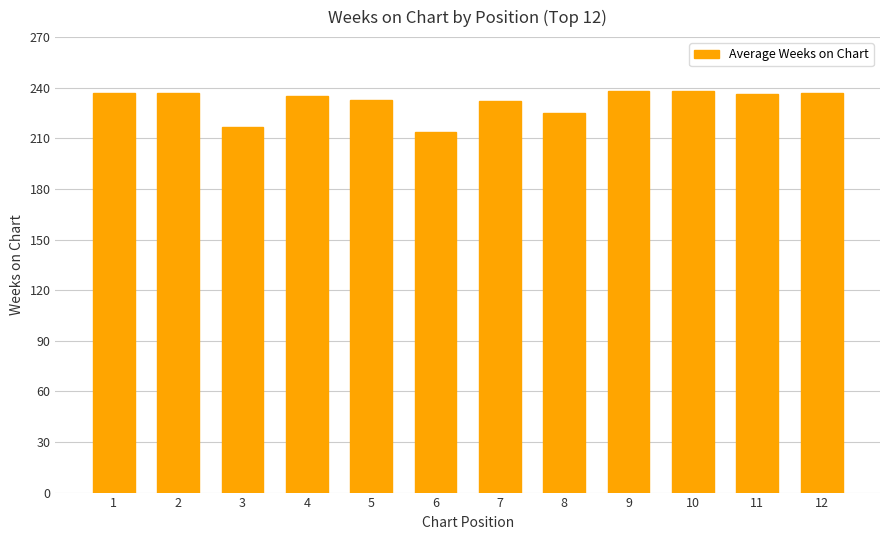

What is the sum of all values?

2779